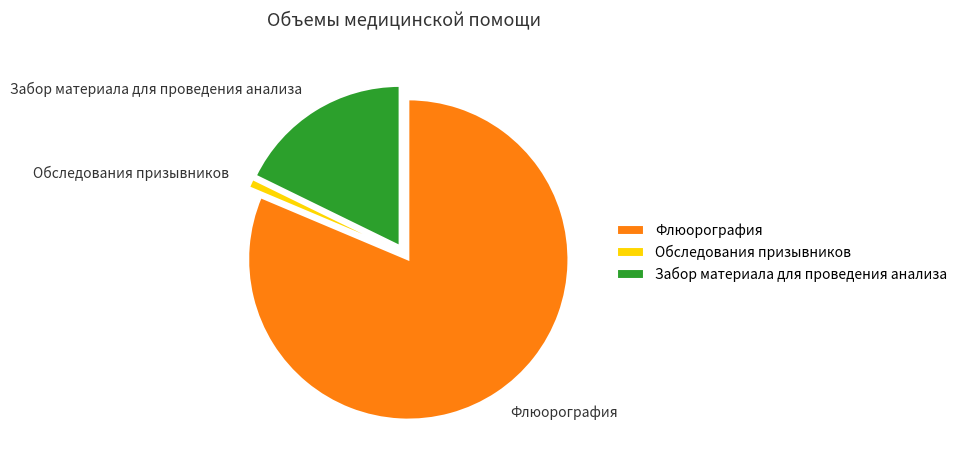

Count the number of slices in the pie.

3